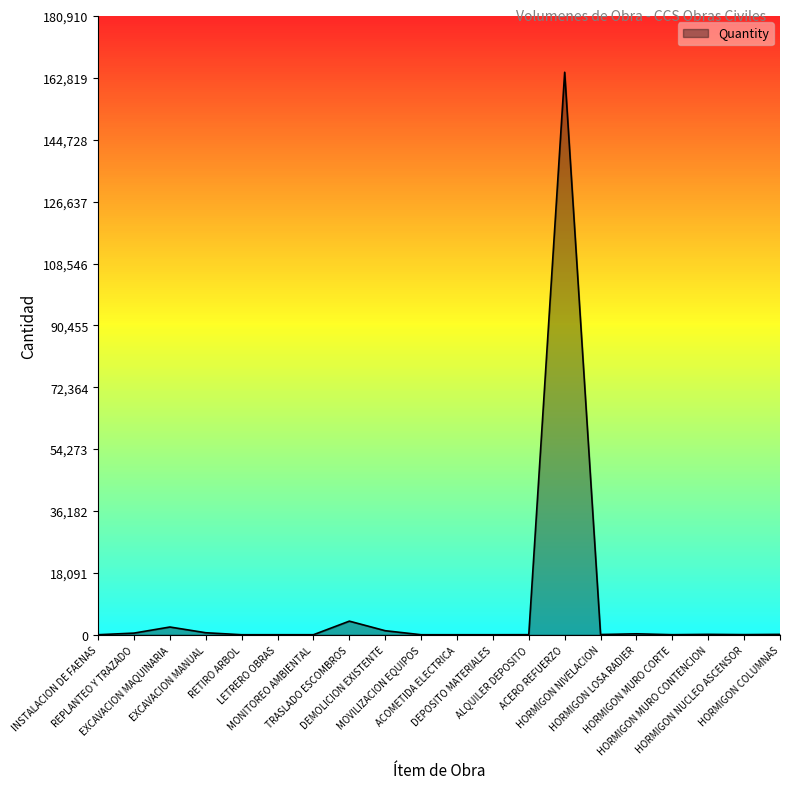

What is the difference between the maximum and minimum values?

164462.8